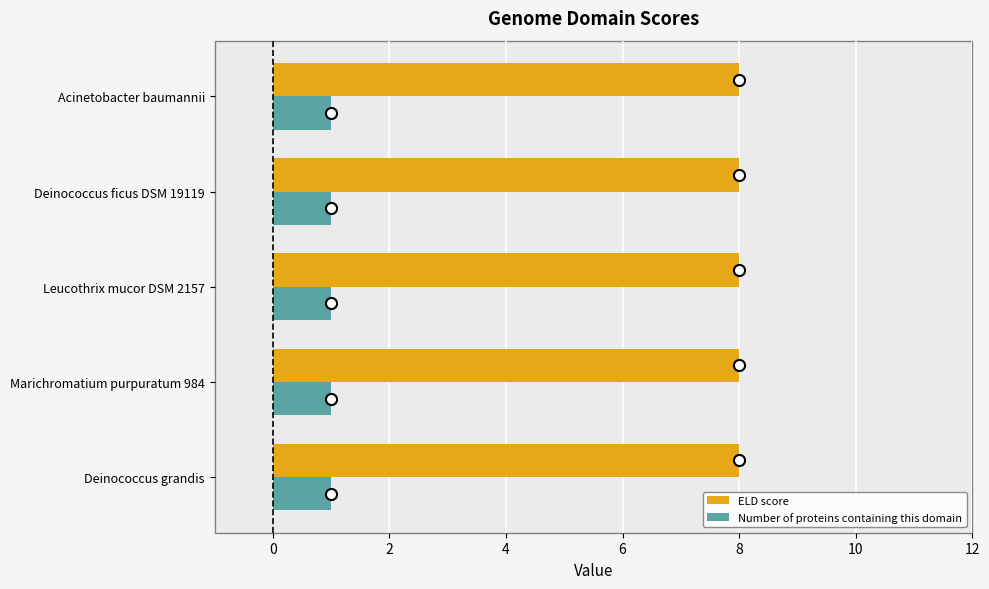

What is the sum of the Number of proteins containing this domain values at Deinococcus grandis and Marichromatium purpuratum 984?

2